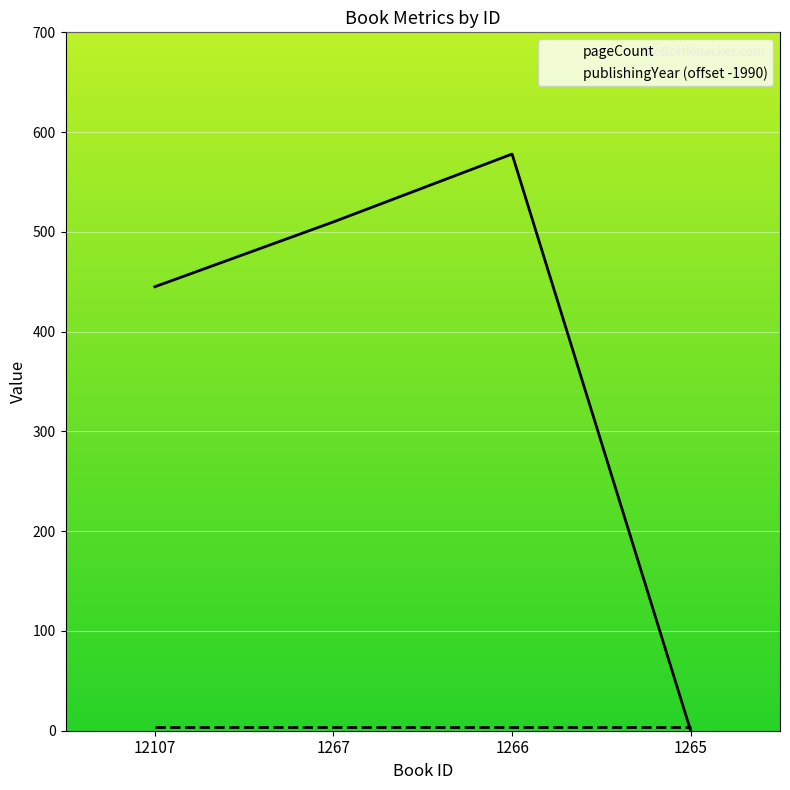

At which label is the value closest to 289?

12107